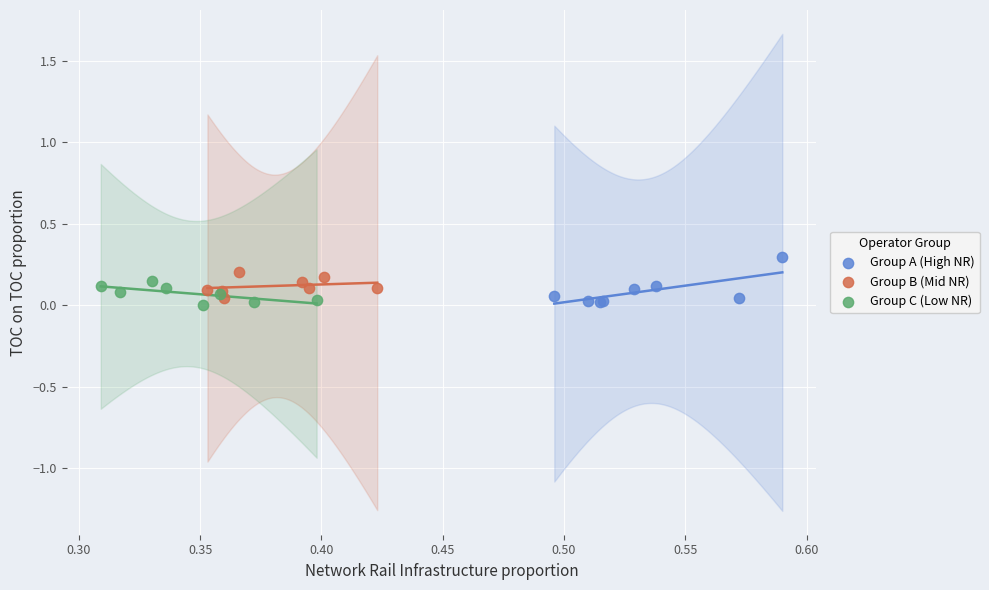

Which series reaches the maximum Y coordinate?

Group A (High NR)